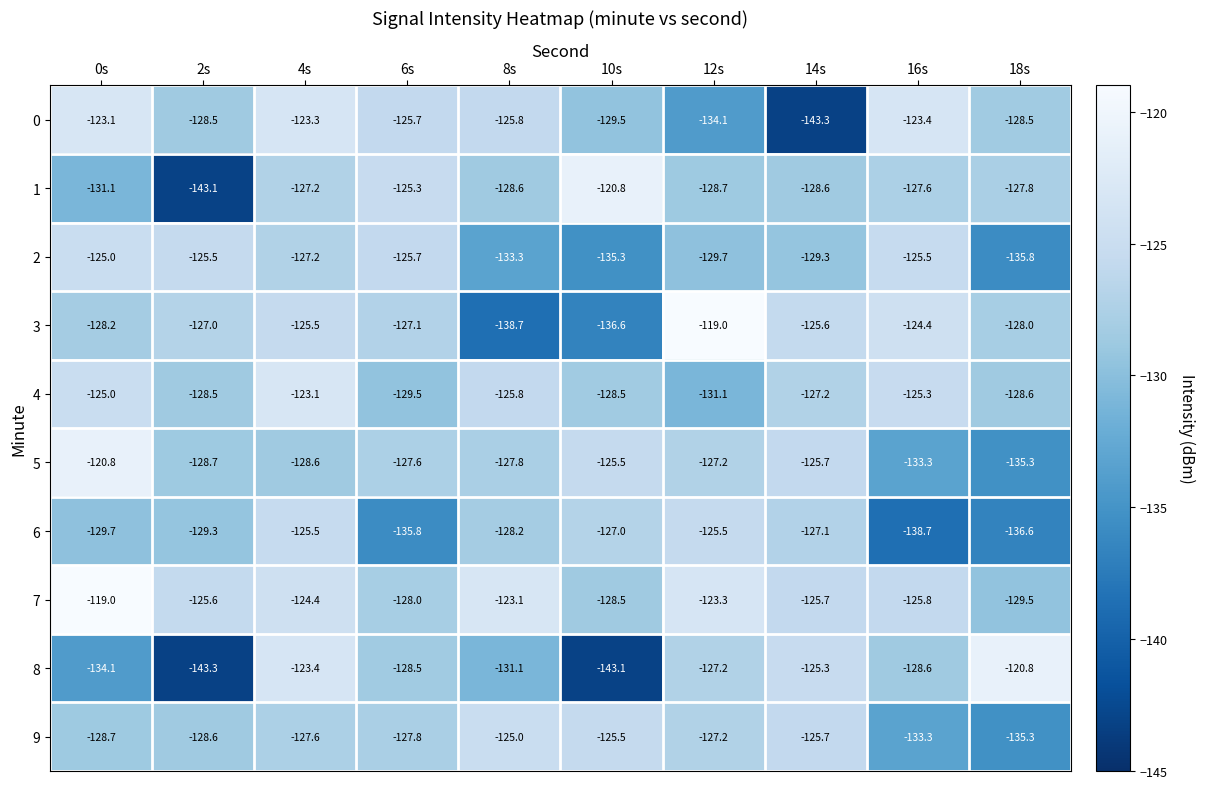

What is the minimum value shown in the chart?

-143.3